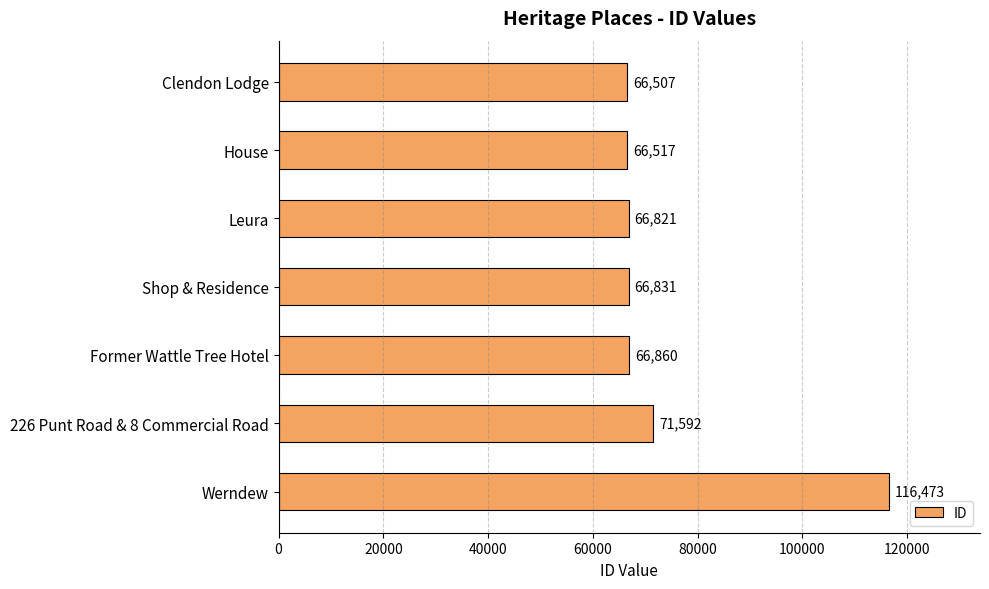

The chart shows a value of 71592 at 226 Punt Road & 8 Commercial Road. True or false?

True